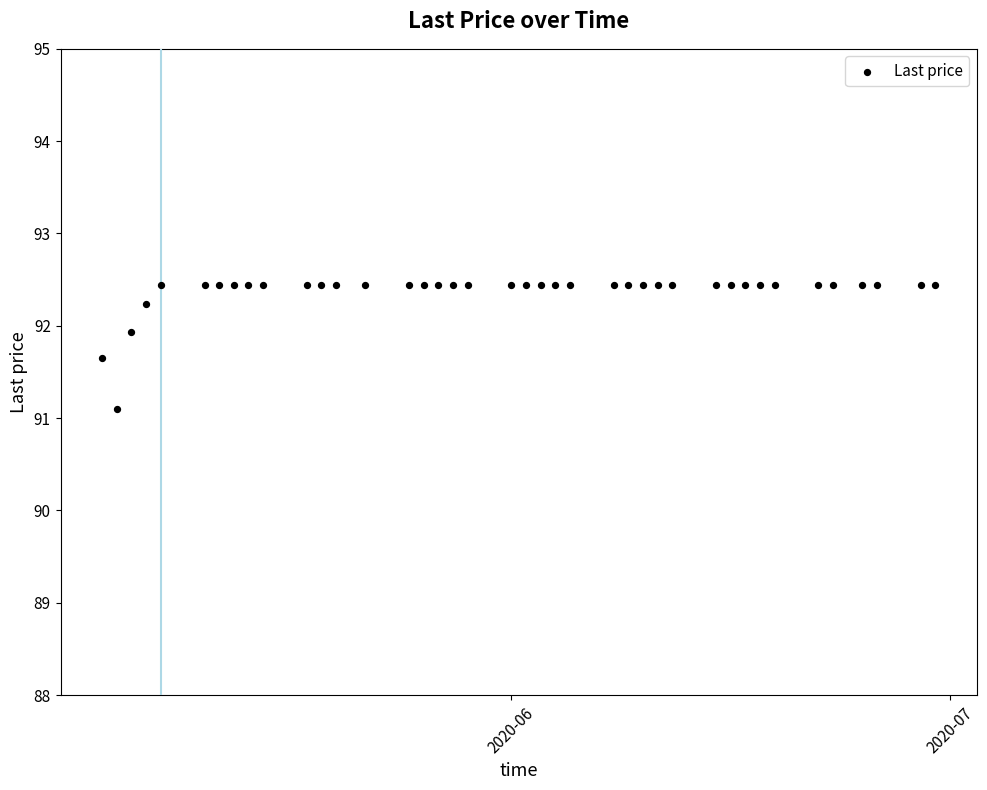

What Y value in the scatter plot is closest to 91?

91.1